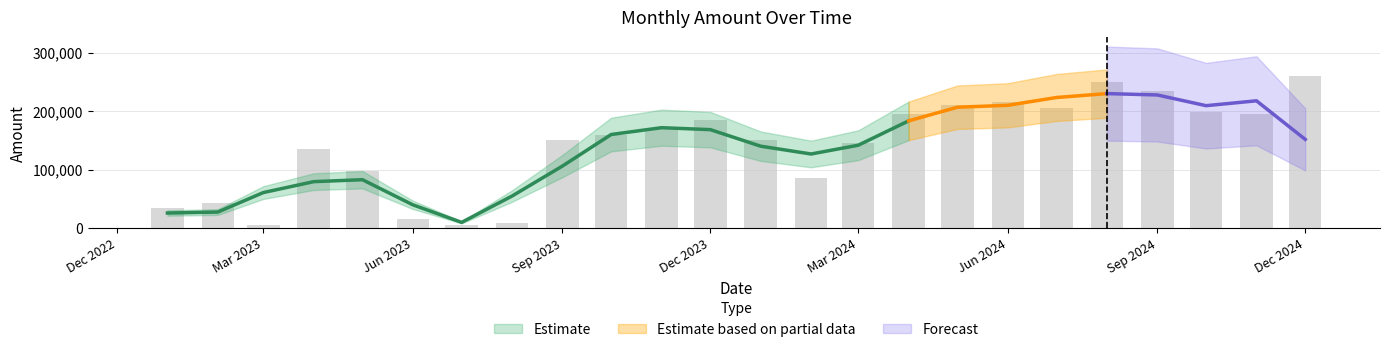

What is the average value?

139667